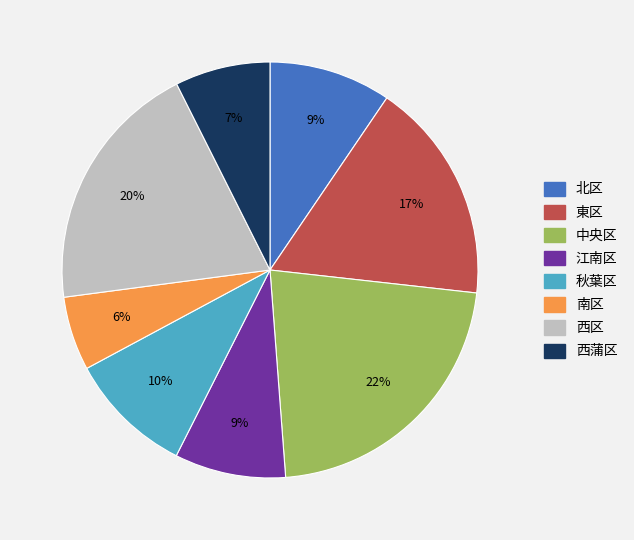

Count the number of slices in the pie.

8